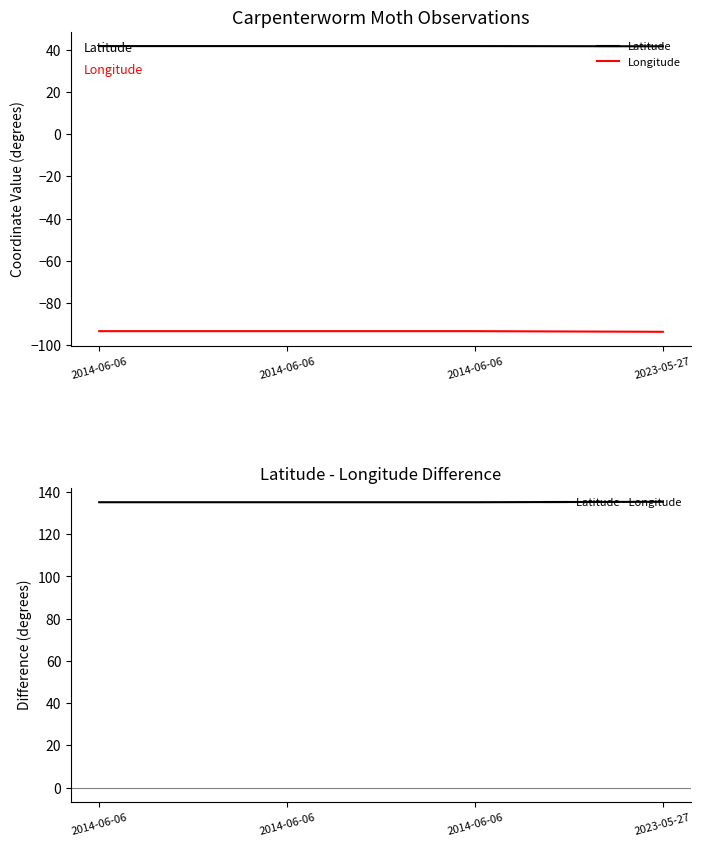

Reading left to right, list all the values displayed in this chart.

Latitude: 41.8	41.8	41.8	41.7
Longitude: -93.4	-93.4	-93.4	-93.7
Latitude - Longitude: 135.2	135.2	135.2	135.4